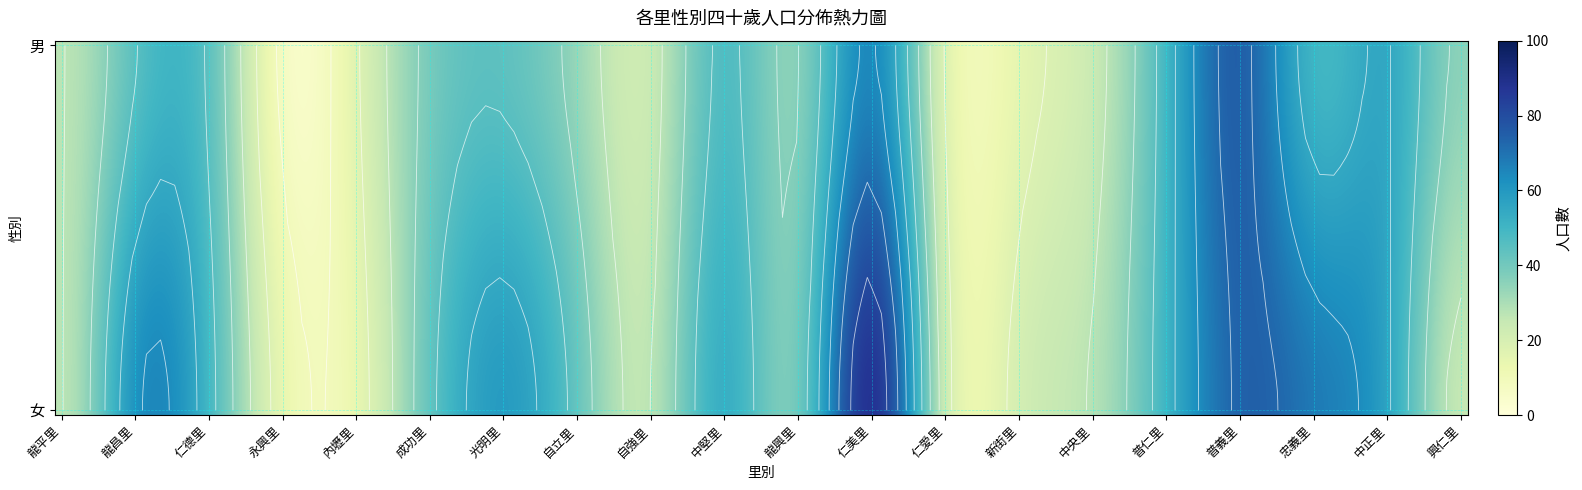

What is the total value across all series at 男?

749